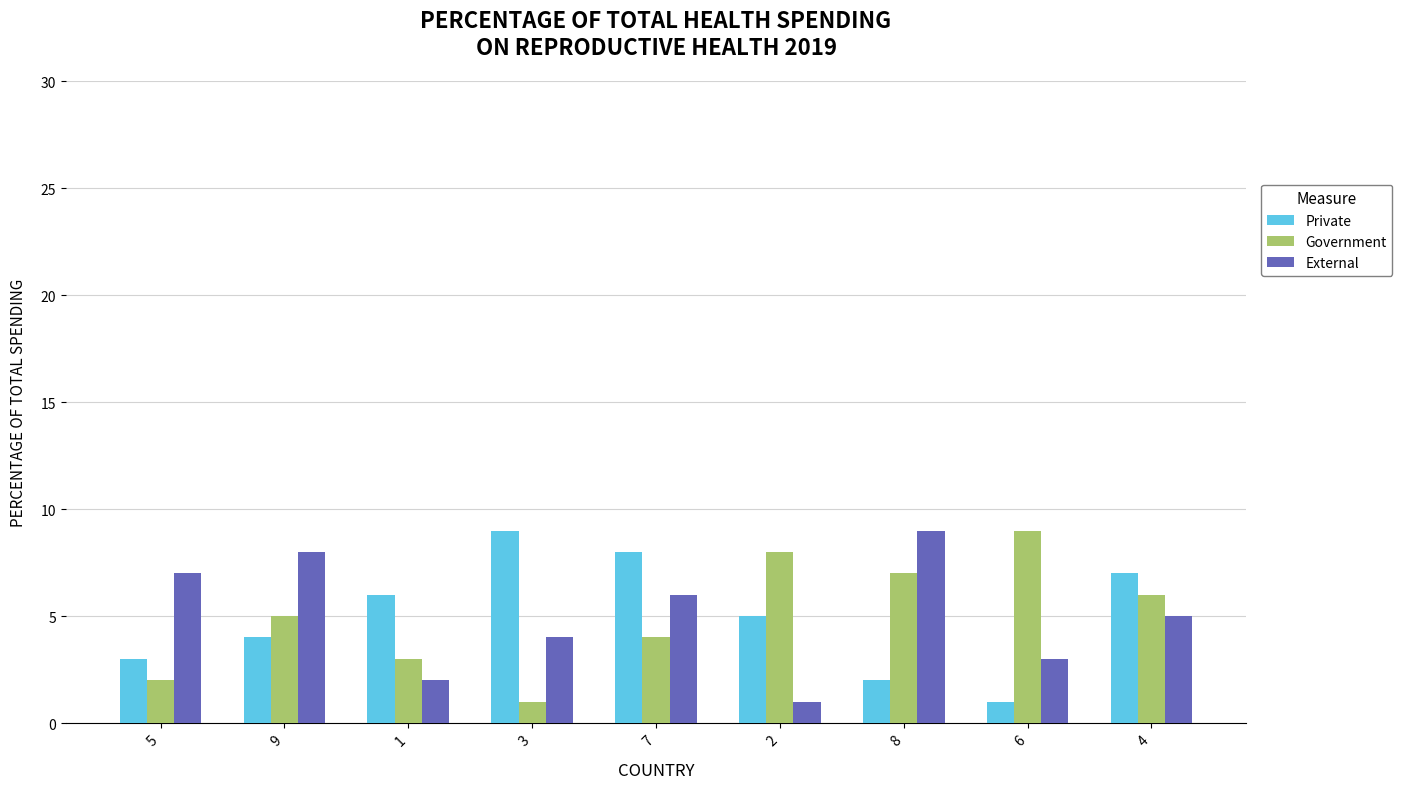

What are all the series names shown in the legend?

Private, Government, External